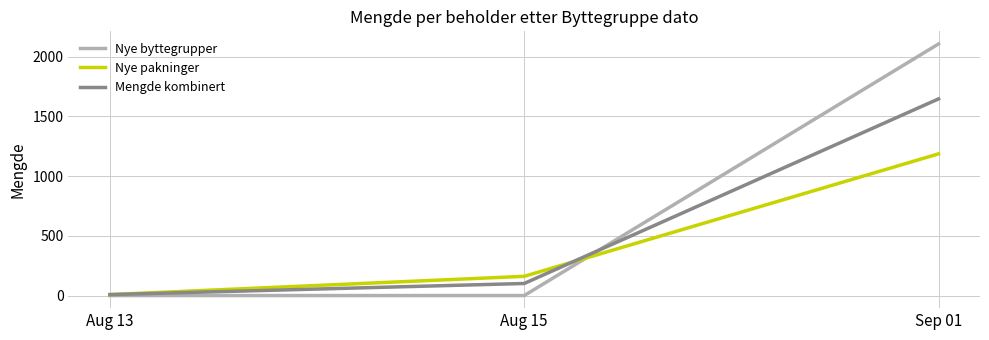

What position from the right is Sep 01?

1